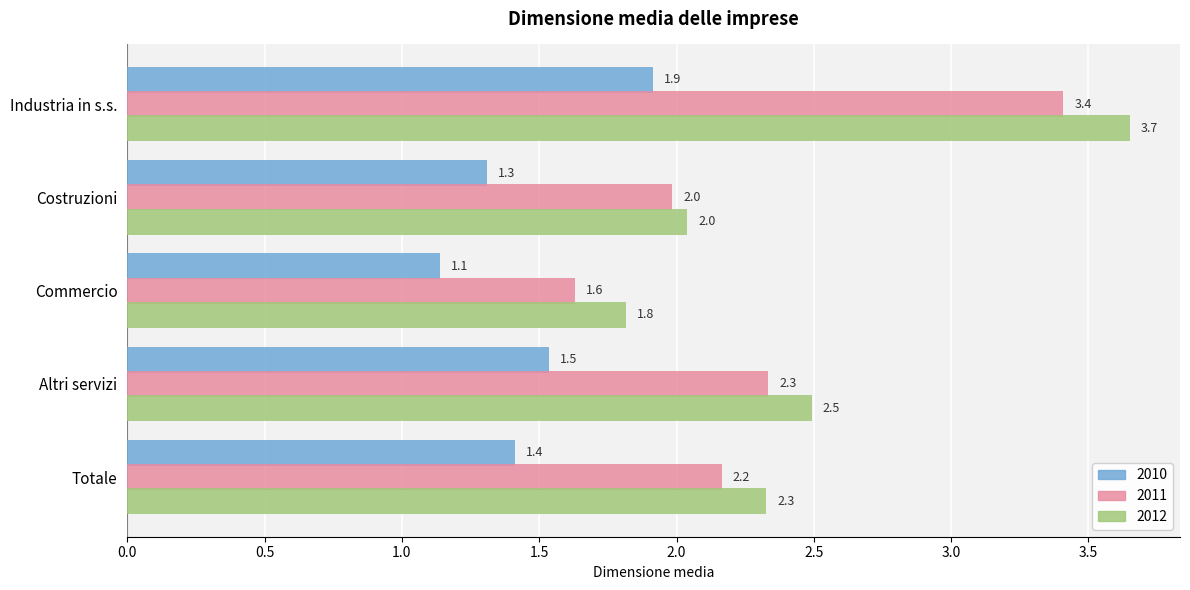

What are all the series names shown in the legend?

2010, 2011, 2012